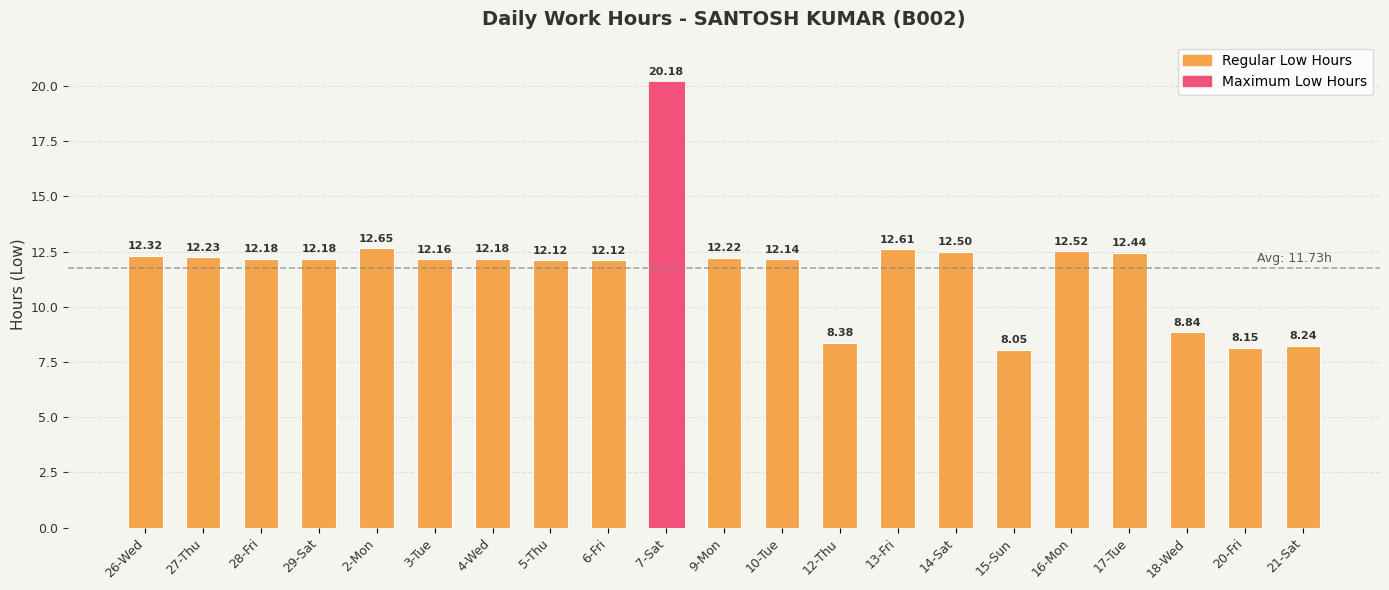

How many values are below 12?

5